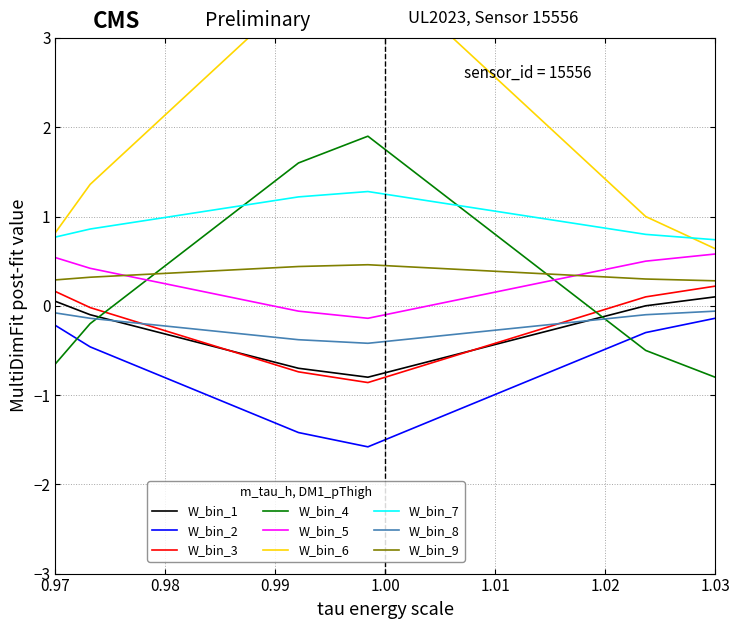

True or false: W_bin_1 has a value of 0.1 at 1.03.

True